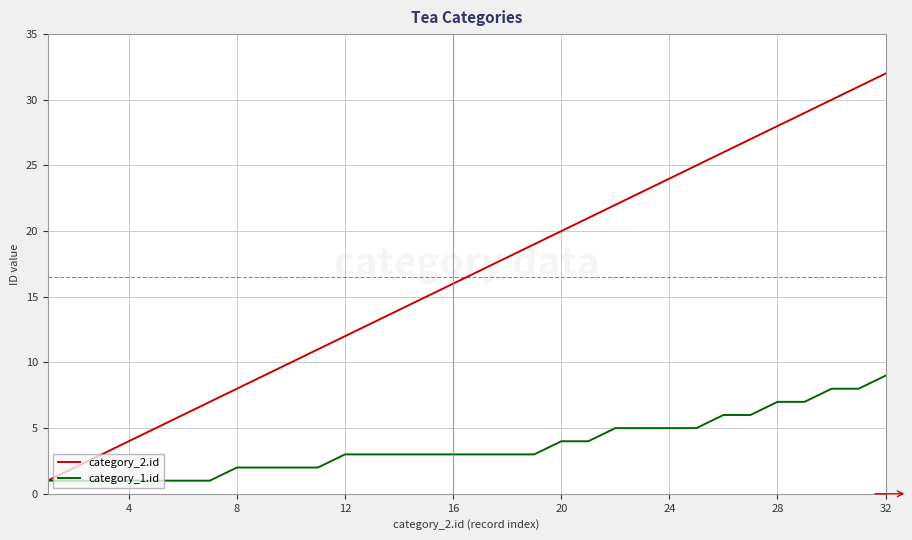

List the series in order of their overall mean, lowest first.

category_1.id, category_2.id